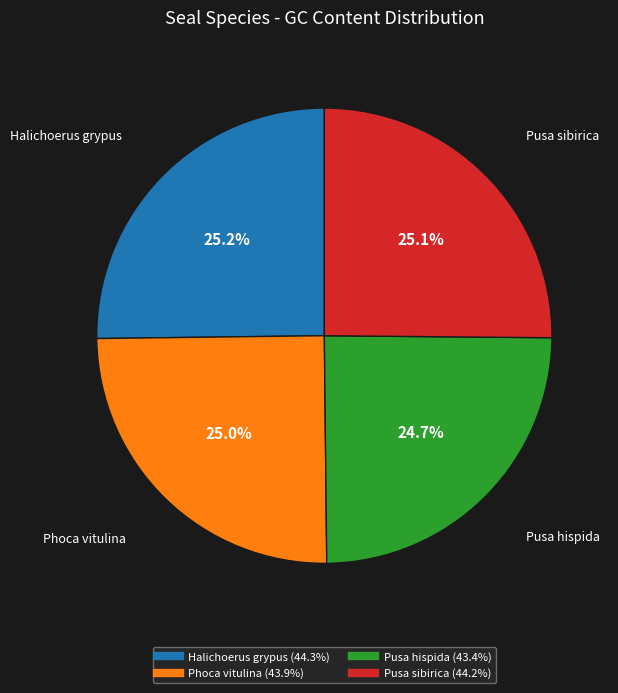

What is the ratio of the value at Pusa sibirica to the value at Phoca vitulina?

1.0